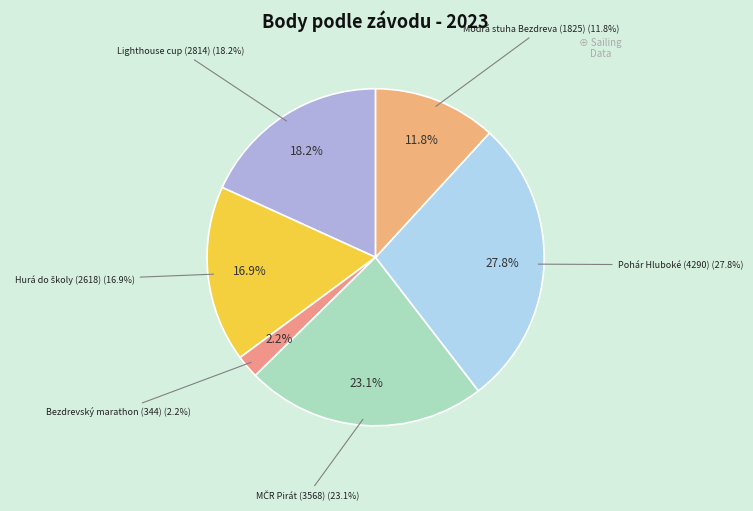

To the nearest percent, what is the combined percentage of Modrá stuha Bezdreva (231302) and Pohár Hluboké (231307)?

40%